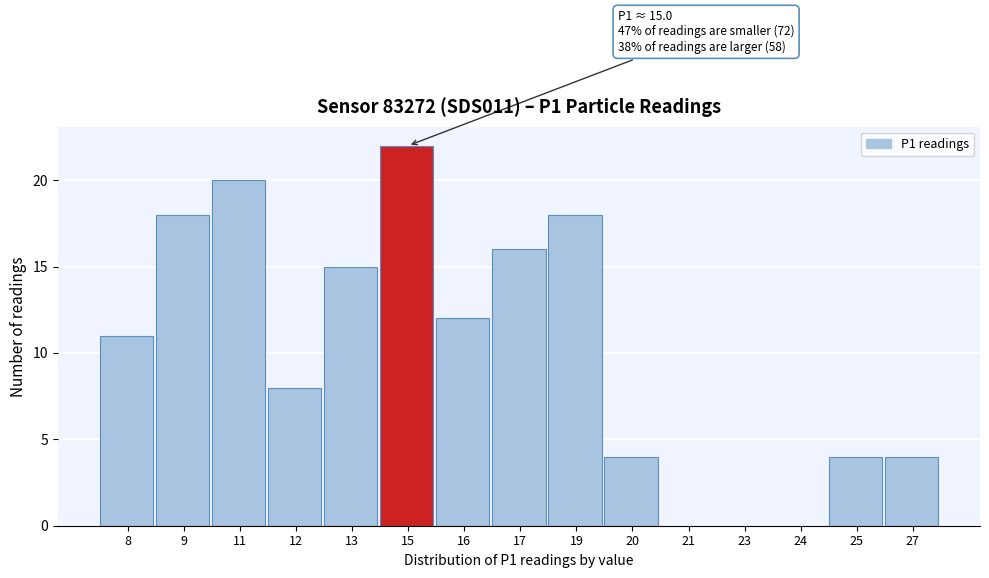

Reading left to right, extract all data points from this chart.

8=11	9=18	11=20	12=8	13=15	15=22	16=12	17=16	19=18	20=4	21=0	23=0	24=0	25=4	27=4